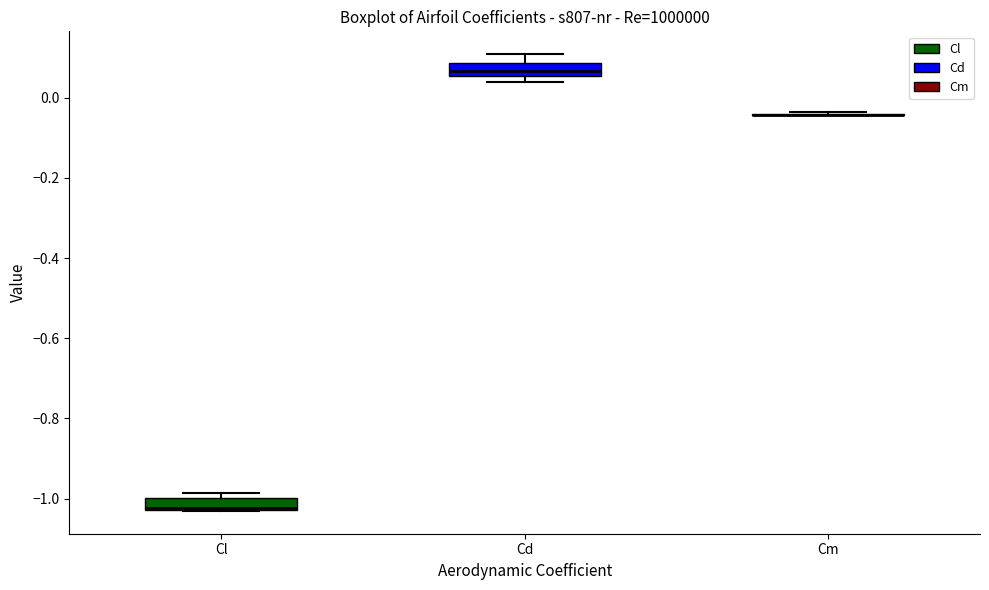

Reading left to right, transcribe this box plot: for each box, give where its median line is, the range the box spans, and where its two whiskers end, as read against the y-axis. The values are not printed on the chart, so give them approximately, as read against the axis.

Cl: median -1.02, box -1.02 to -1.00, whiskers -1.04 to -0.98
Cd: median 0.06 (inside the box), box 0.06 to 0.08, whiskers 0.04 to 0.10
Cm: box collapsed to a line at -0.04, whiskers -0.04 to -0.04